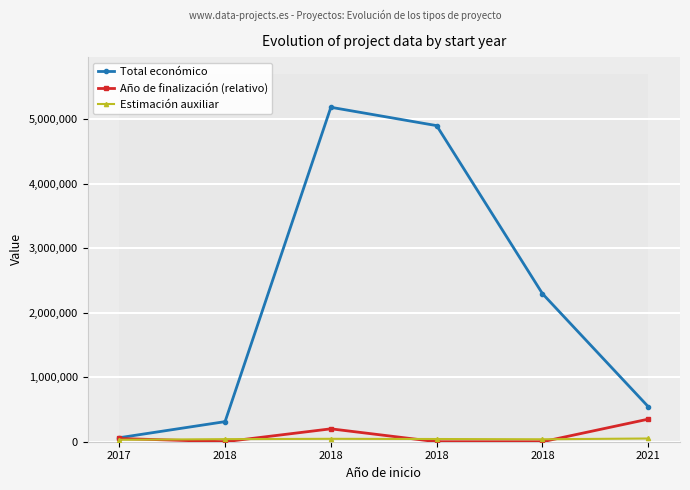

Between 2018 and 2018, which is larger?

2018